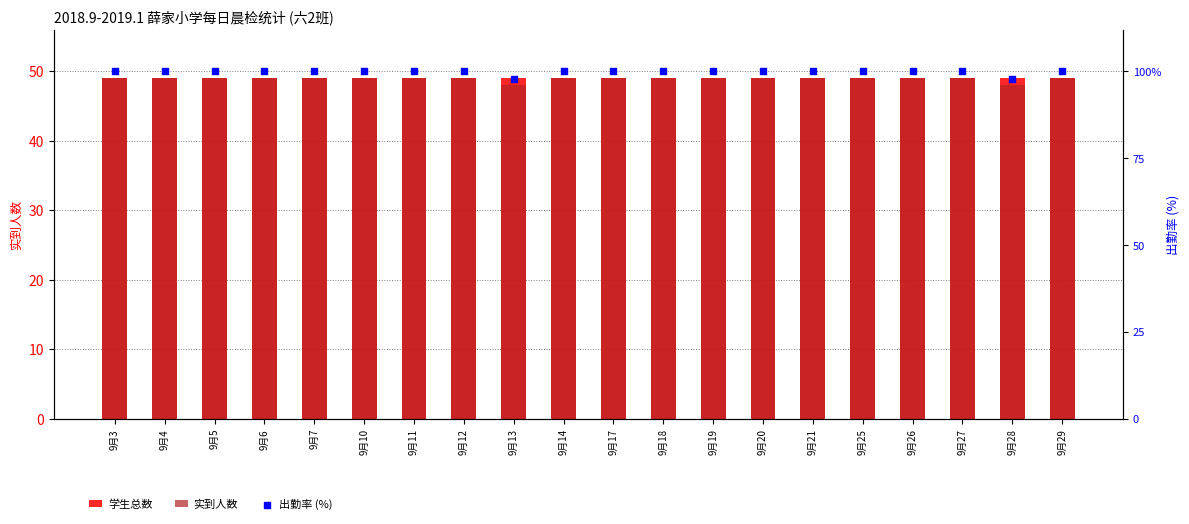

Which series has the largest Y range (max minus min)?

出勤率 (%)